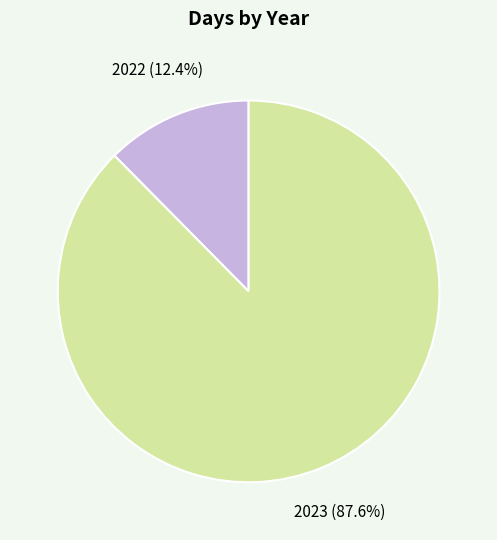

Is there a majority slice in this chart?

Yes